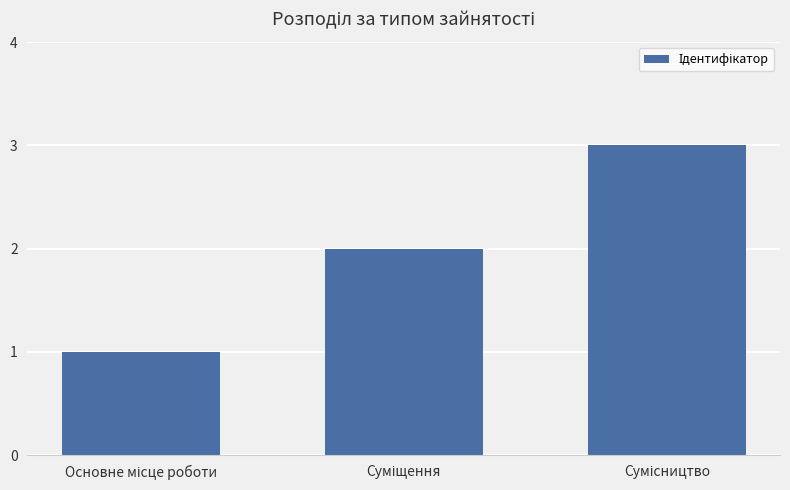

What is the maximum value shown in the chart?

3